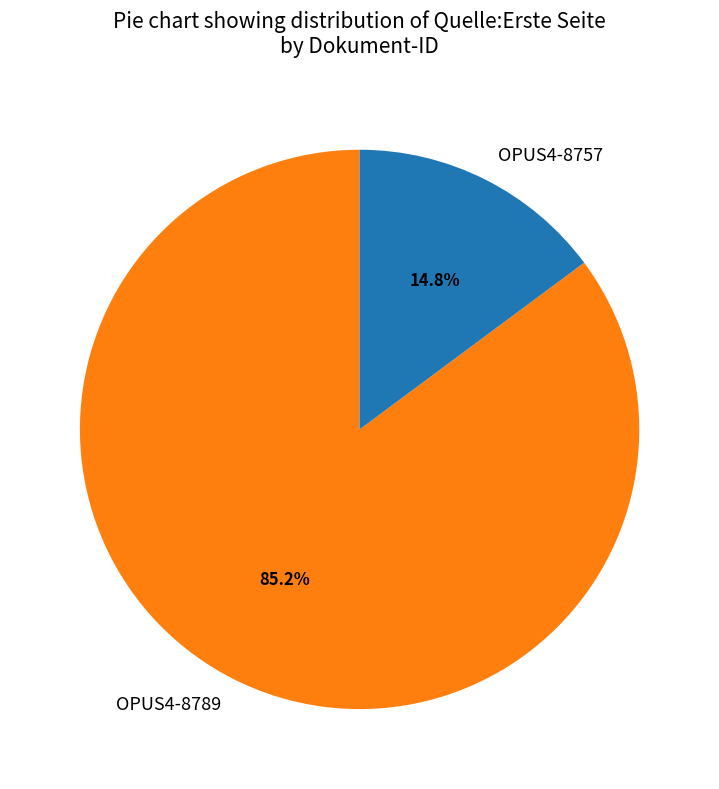

Count the number of slices in the pie.

2